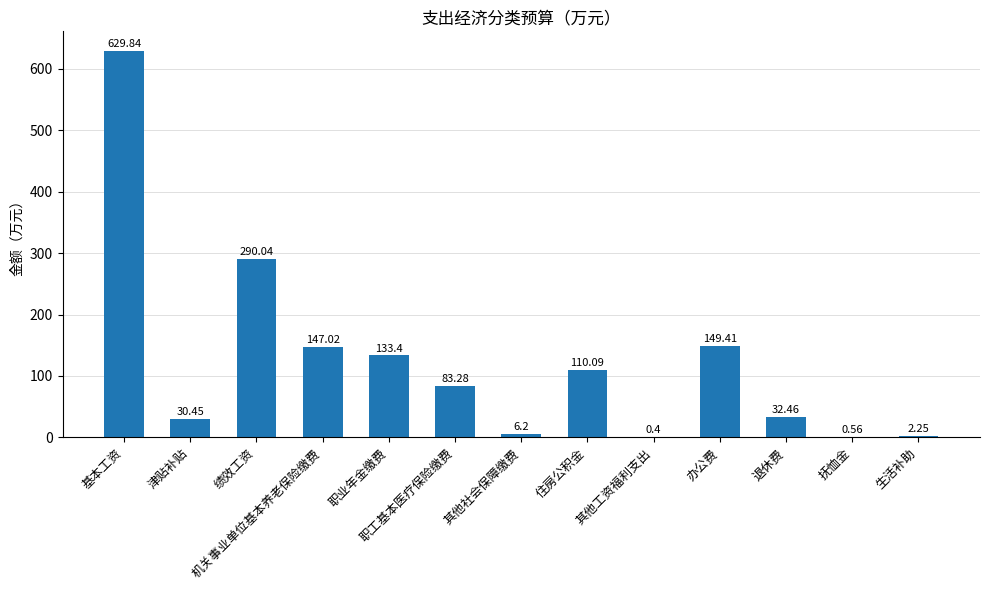

Is it true that the value at 职业年金缴费 is 214.6?

False